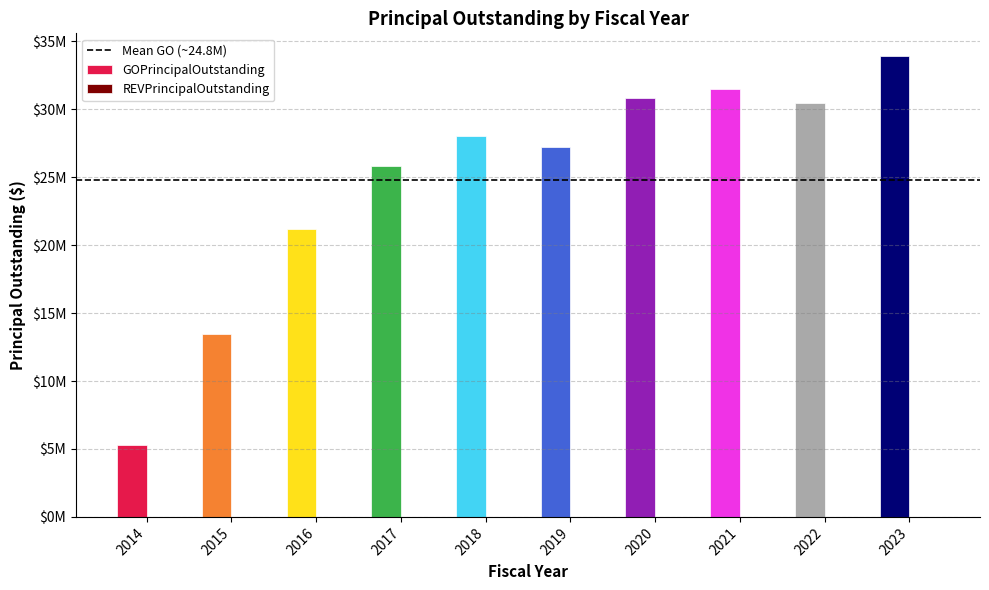

Reading left to right, transcribe all the data shown in this chart.

GOPrincipalOutstanding: 5305000	13485000	21215000	25815000	28065000	27235000	30830000	31500000	30485000	33900000
REVPrincipalOutstanding: 0	0	0	0	0	0	0	0	0	0